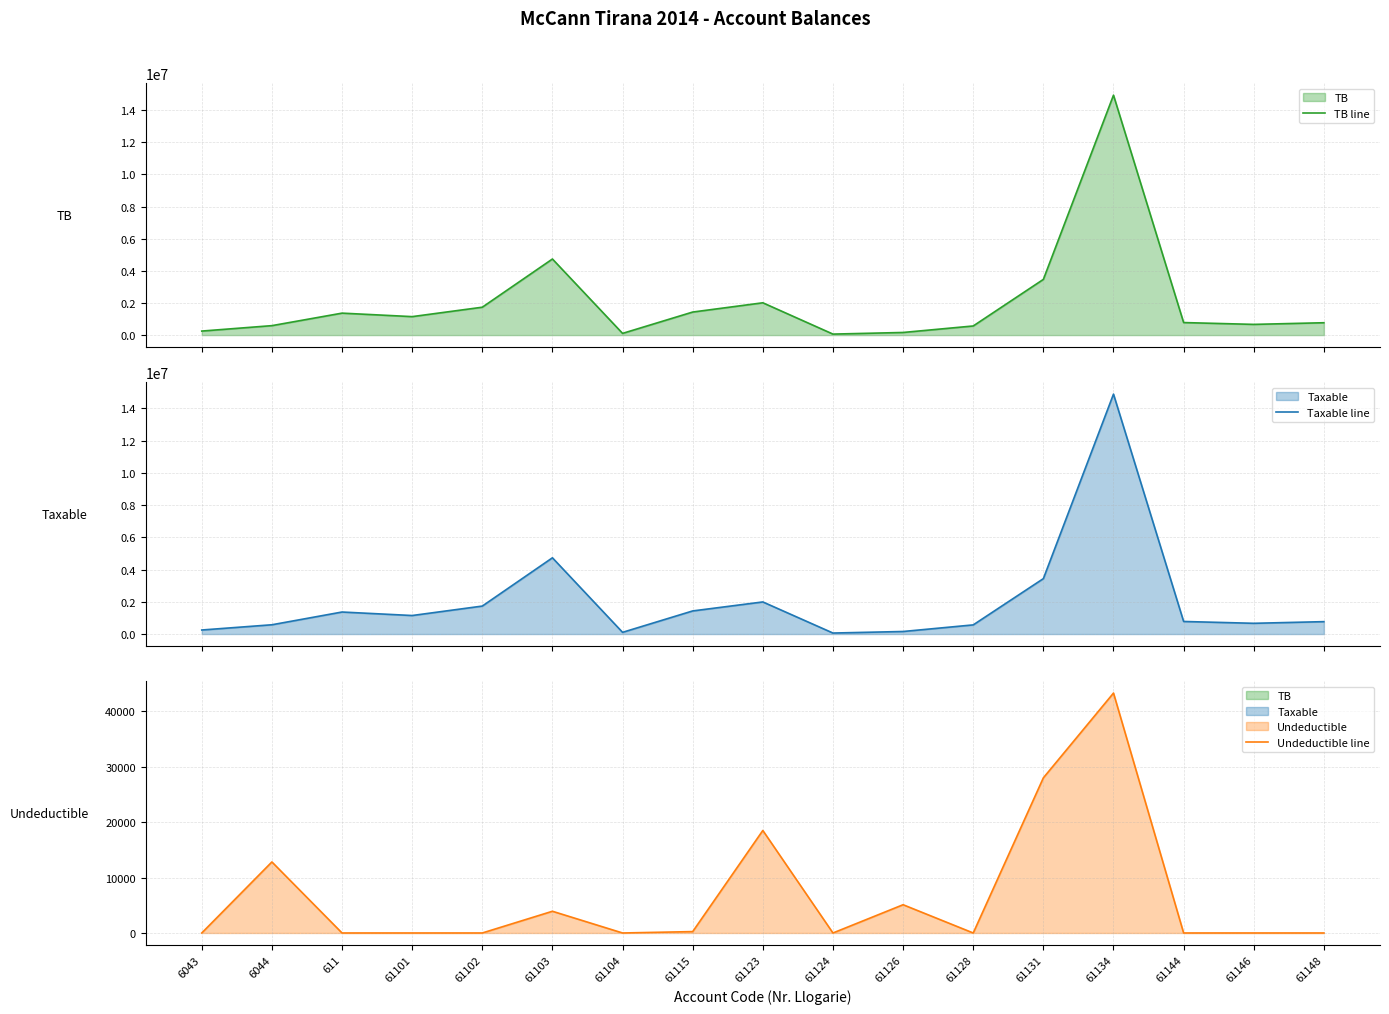

List the series in order of their peak value, highest first.

TB line, Taxable line, Undeductible line